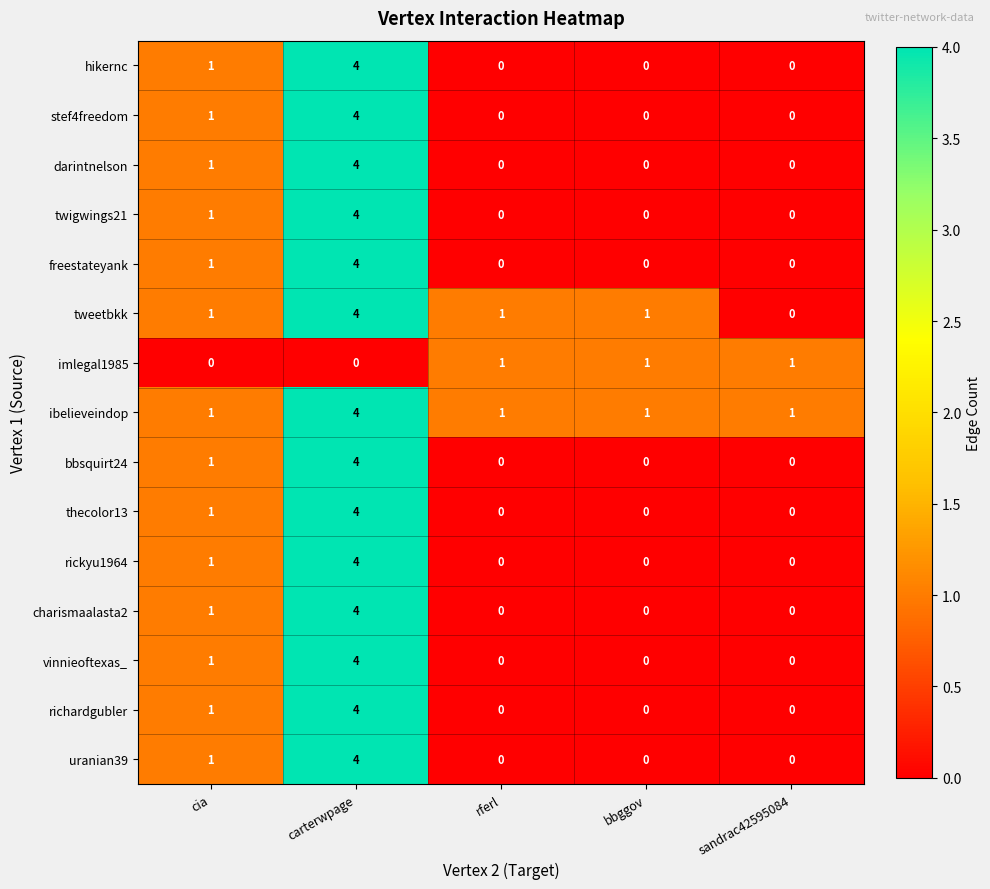

What is the difference between the highest and lowest values at carterwpage?

4